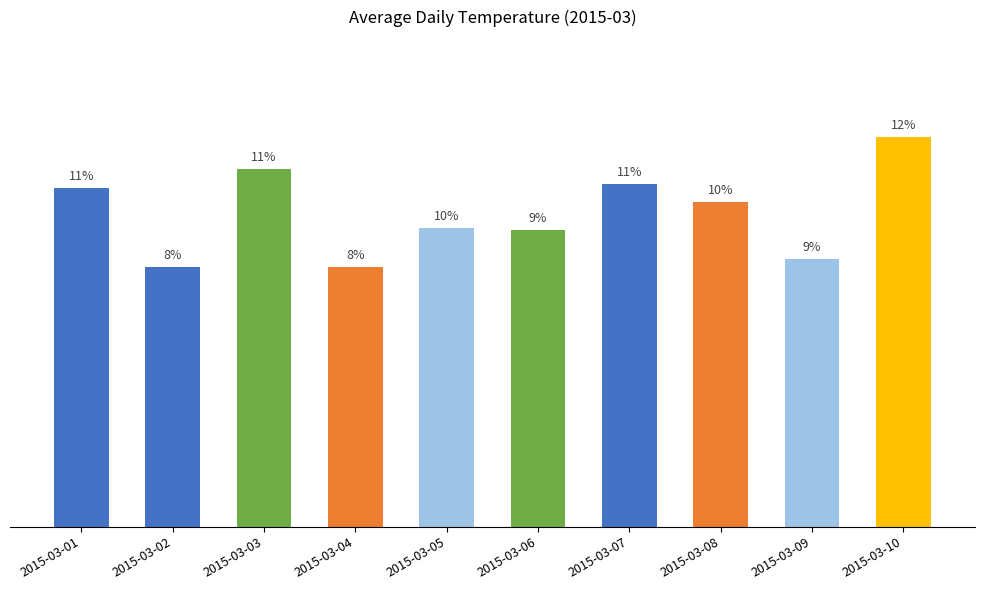

Does the chart contain any negative values?

No